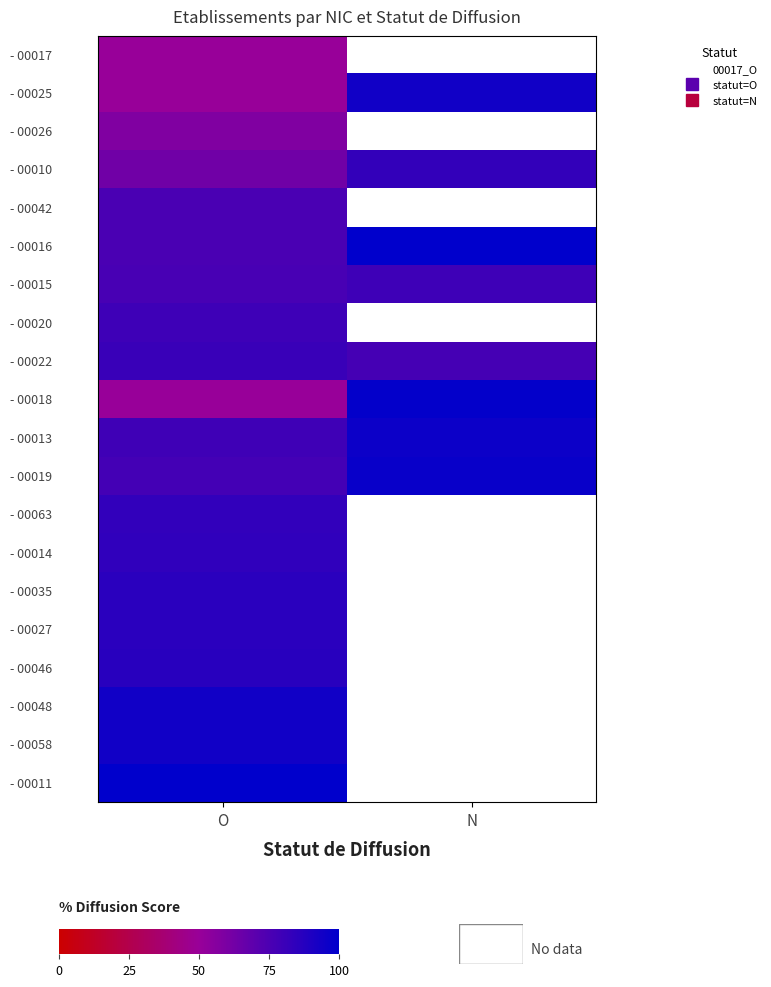

Rank the series at O from lowest to highest value.

- 00017, - 00018, - 00025, - 00026, - 00010, - 00042, - 00016, - 00015, - 00019, - 00013, - 00020, - 00022, - 00063, - 00014, - 00035, - 00027, - 00046, - 00048, - 00058, - 00011